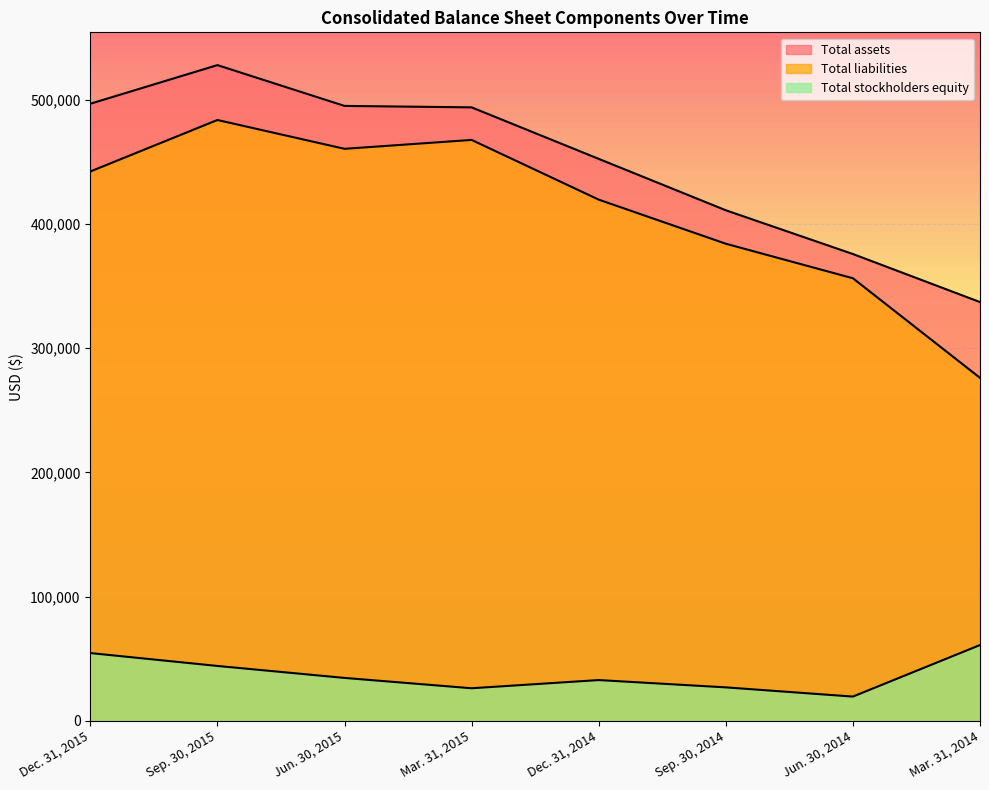

Reading left to right, transcribe all the data shown in this chart.

Total assets: Dec. 31, 2015=496777	Sep. 30, 2015=527865	Jun. 30, 2015=495029	Mar. 31, 2015=493858	Dec. 31, 2014=452401	Sep. 30, 2014=411011	Jun. 30, 2014=375794	Mar. 31, 2014=337115
Total liabilities: Dec. 31, 2015=442226	Sep. 30, 2015=483684	Jun. 30, 2015=460485	Mar. 31, 2015=467636	Dec. 31, 2014=419581	Sep. 30, 2014=384076	Jun. 30, 2014=356271	Mar. 31, 2014=276101
Total stockholders equity: Dec. 31, 2015=54551	Sep. 30, 2015=44181	Jun. 30, 2015=34544	Mar. 31, 2015=26222	Dec. 31, 2014=32820	Sep. 30, 2014=26935	Jun. 30, 2014=19523	Mar. 31, 2014=61014